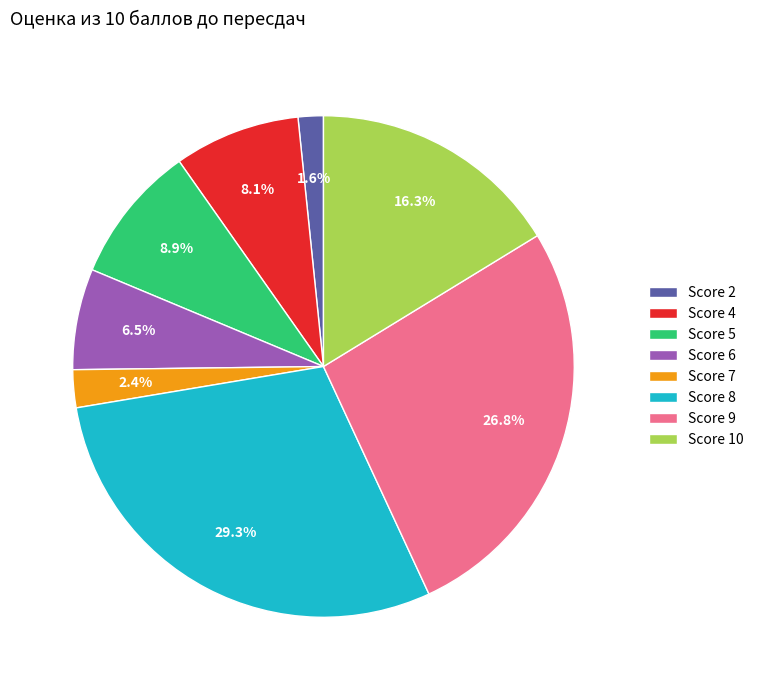

Which slice is the largest?

Score 8